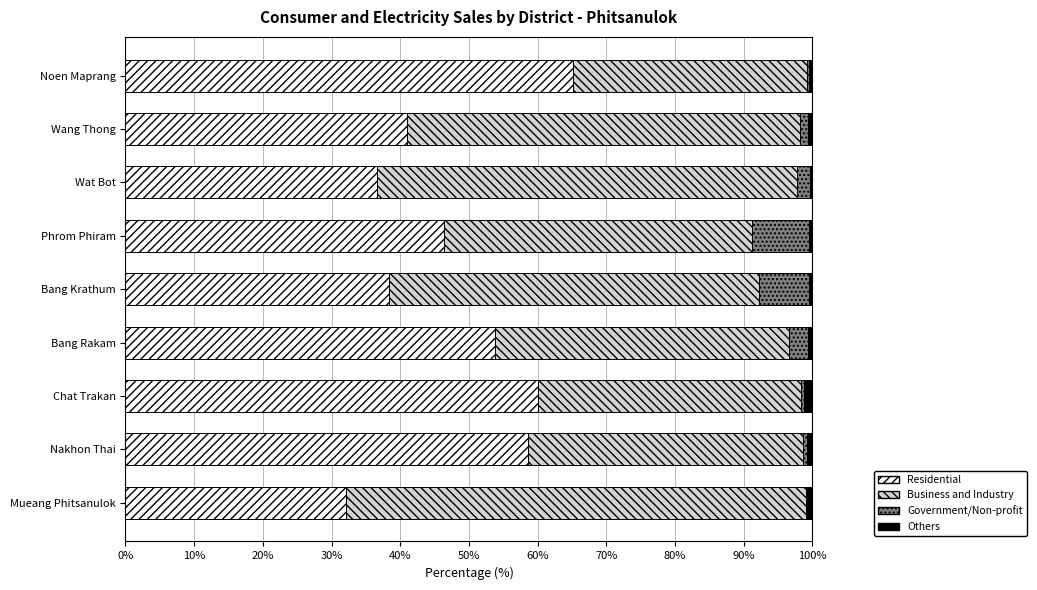

What is the sum of all Residential values?

431.8